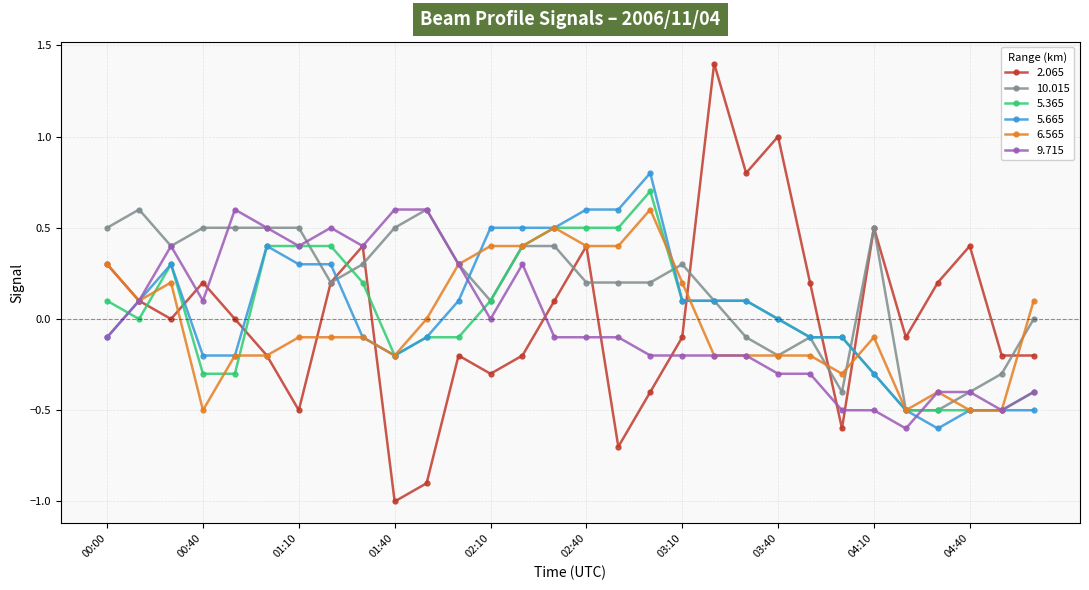

What is the value of the 5.365 point at the 9th from the left?

0.2